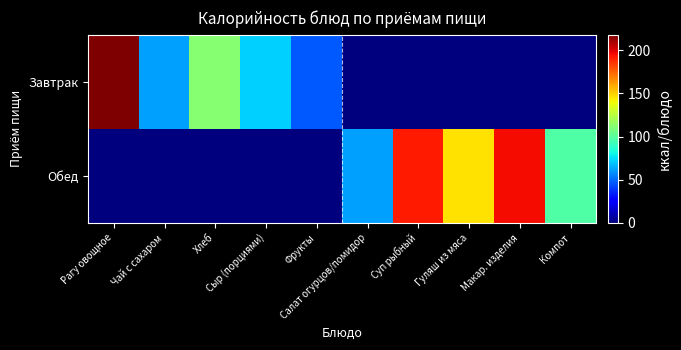

At how many categories does at least one series exceed 90?

6